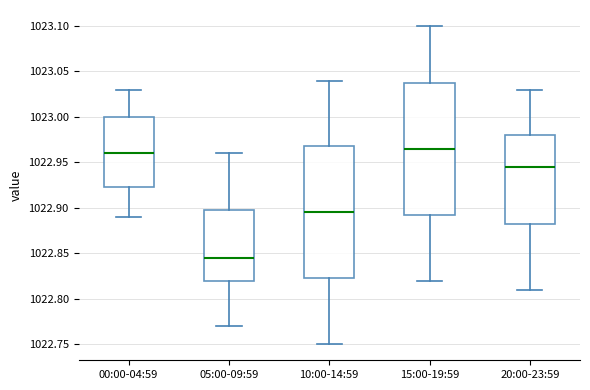

Where is the upper edge of the box for 00:00-04:59 on the y-axis? The values are not printed on the chart, so give them approximately, as read against the axis.

1023.000